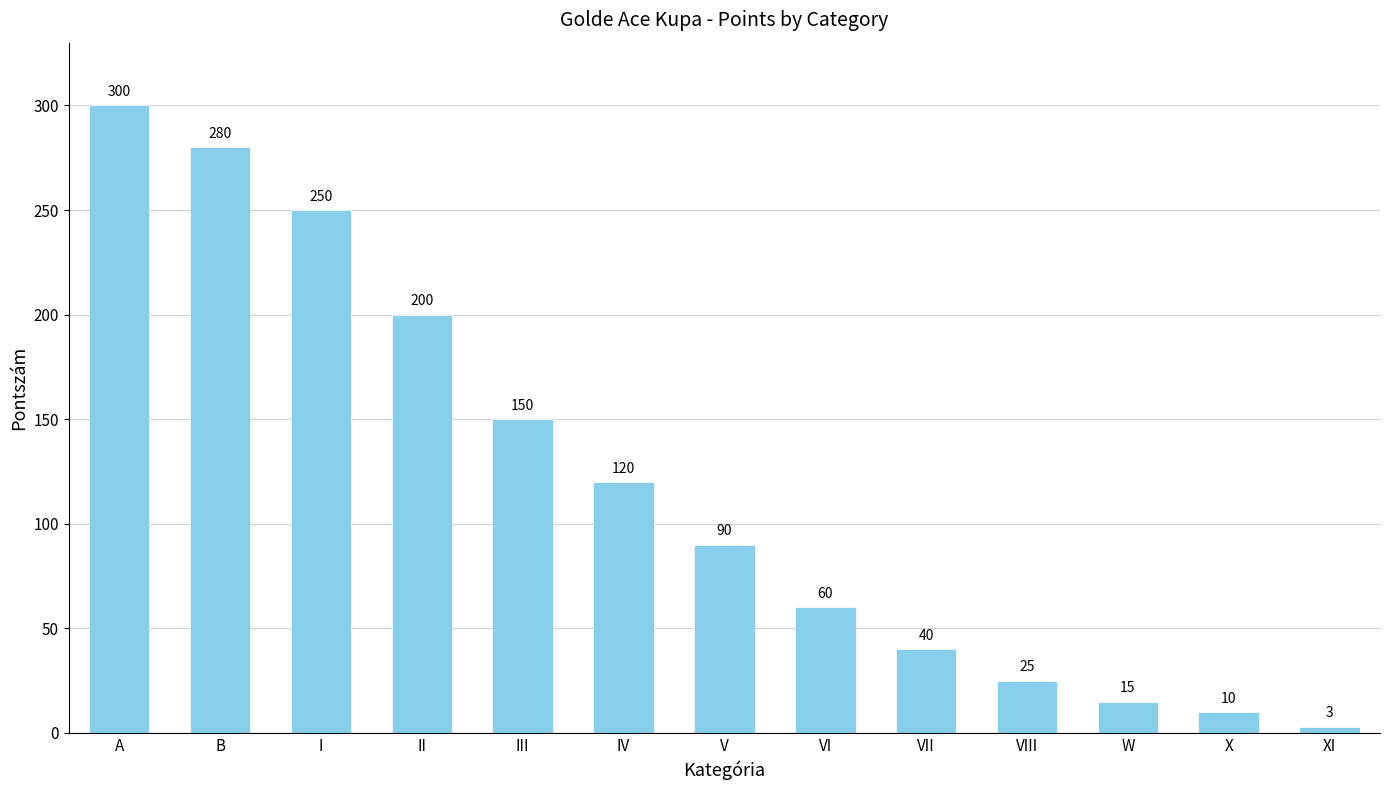

What position from the left is W?

11